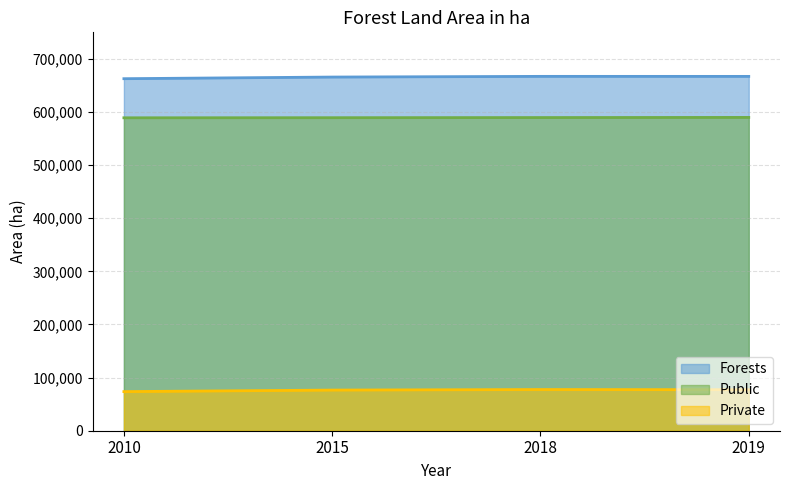

What is the spread (max minus min) of values at 2015?

589292